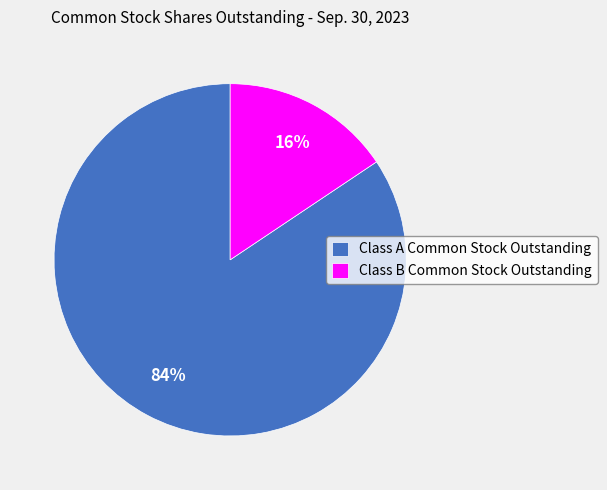

Between Class B Common Stock Outstanding and Class A Common Stock Outstanding, which is larger?

Class A Common Stock Outstanding